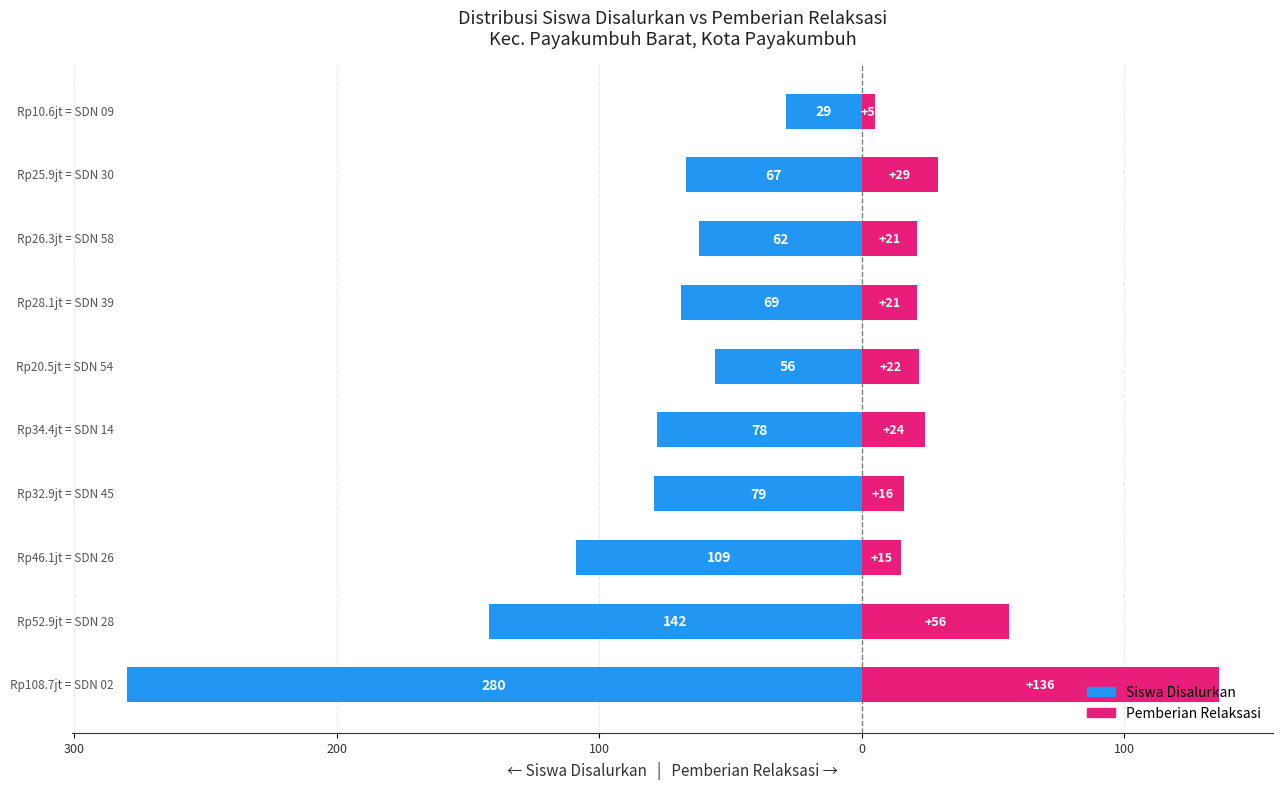

Count the number of categories in the chart.

10